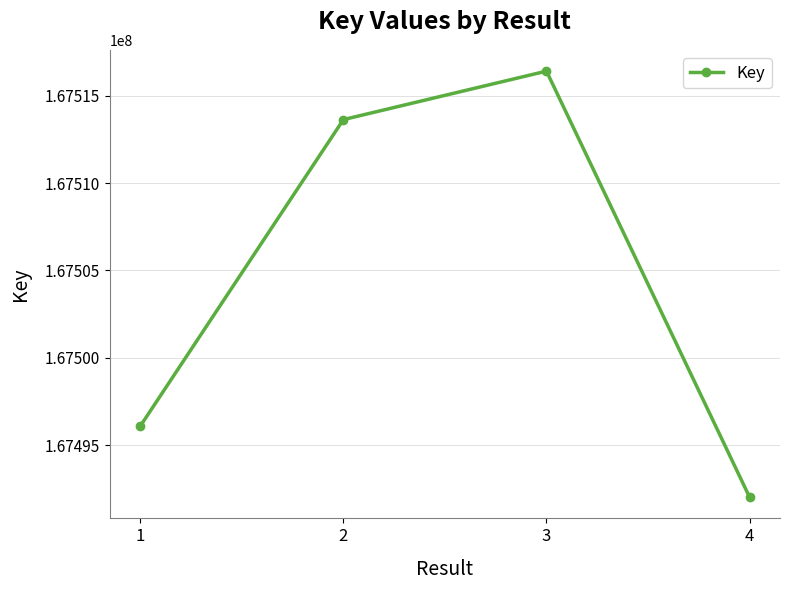

Reading left to right, what are all the values shown in this chart?

1=167496086	2=167513634	3=167516409	4=167492019